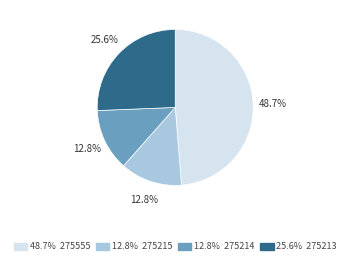

What is the largest slice in the pie chart?

48.7% 275555